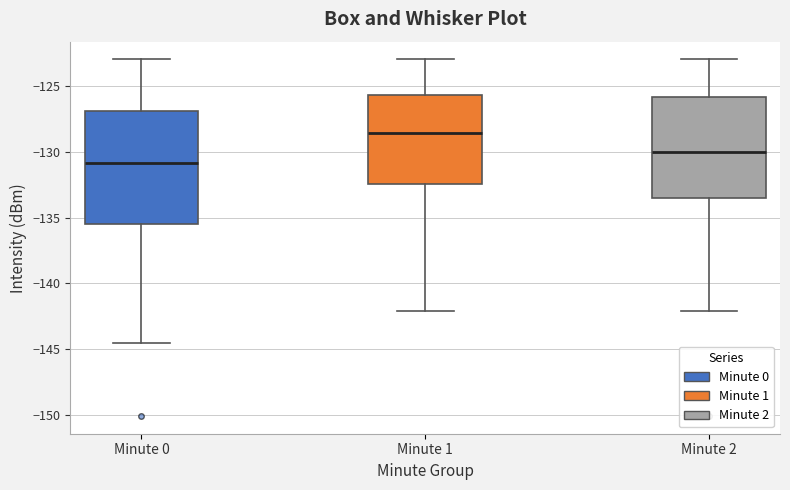

Reading left to right, transcribe this box plot: for each box, give where its median line is, the range the box spans, and where its two whiskers end, as read against the y-axis. The values are not printed on the chart, so give them approximately, as read against the axis.

Minute 0: median -131.0, box -135.5 to -127.0, whiskers -144.5 to -123.0
Minute 1: median -128.5, box -132.5 to -125.5, whiskers -142.0 to -123.0
Minute 2: median -130.0, box -133.5 to -126.0, whiskers -142.0 to -123.0